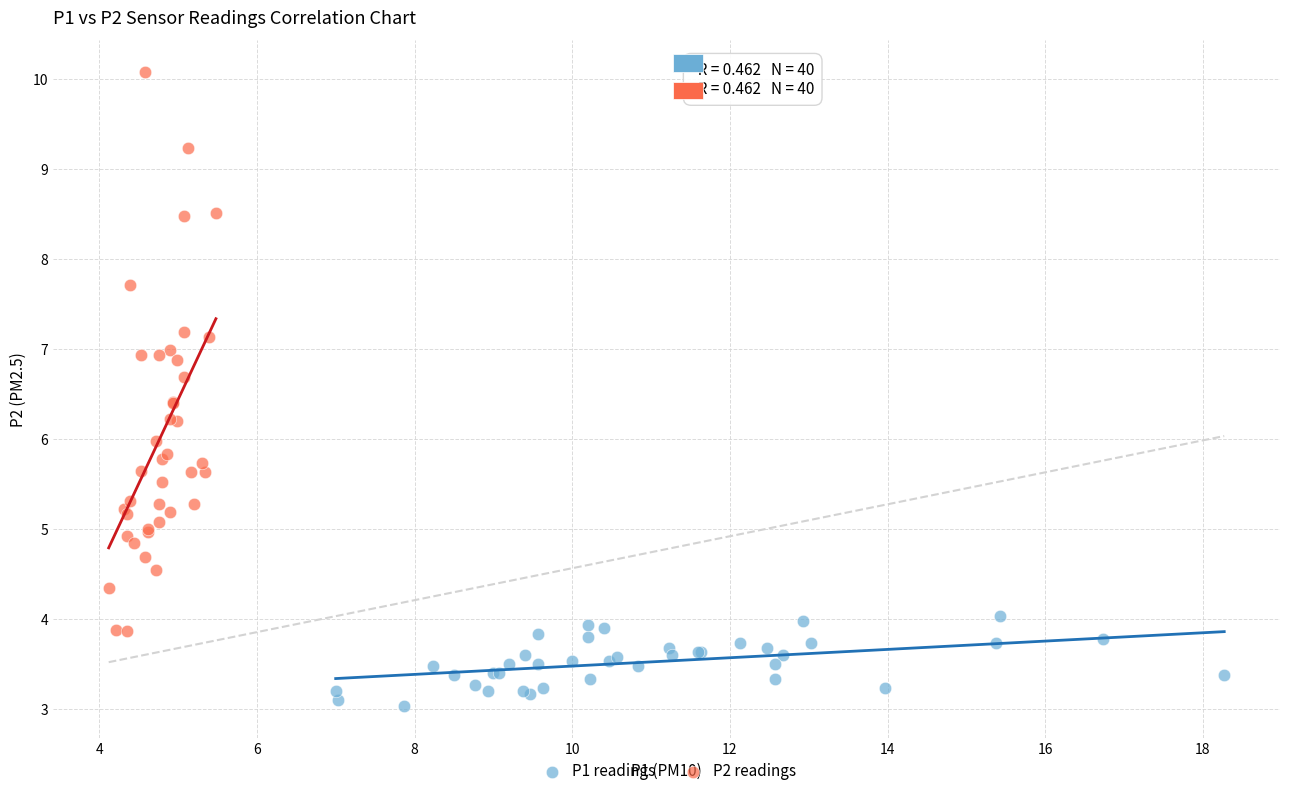

Which series has the largest Y range (max minus min)?

P2 readings